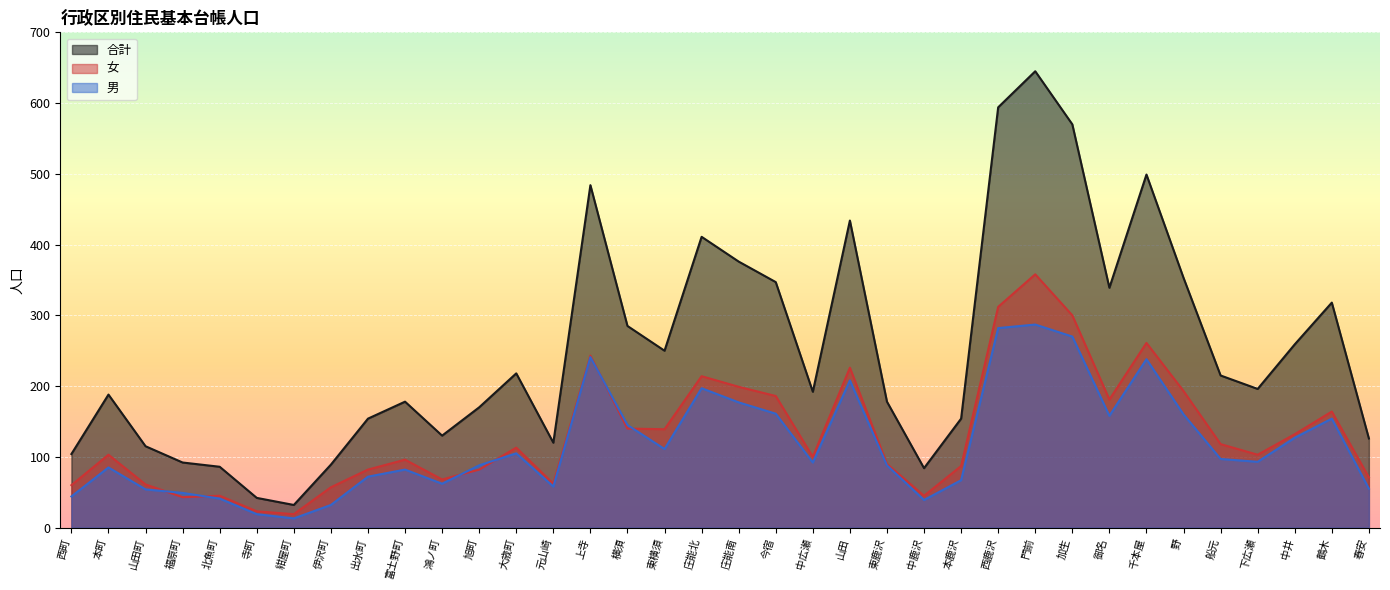

What is the maximum value shown in the chart?

645